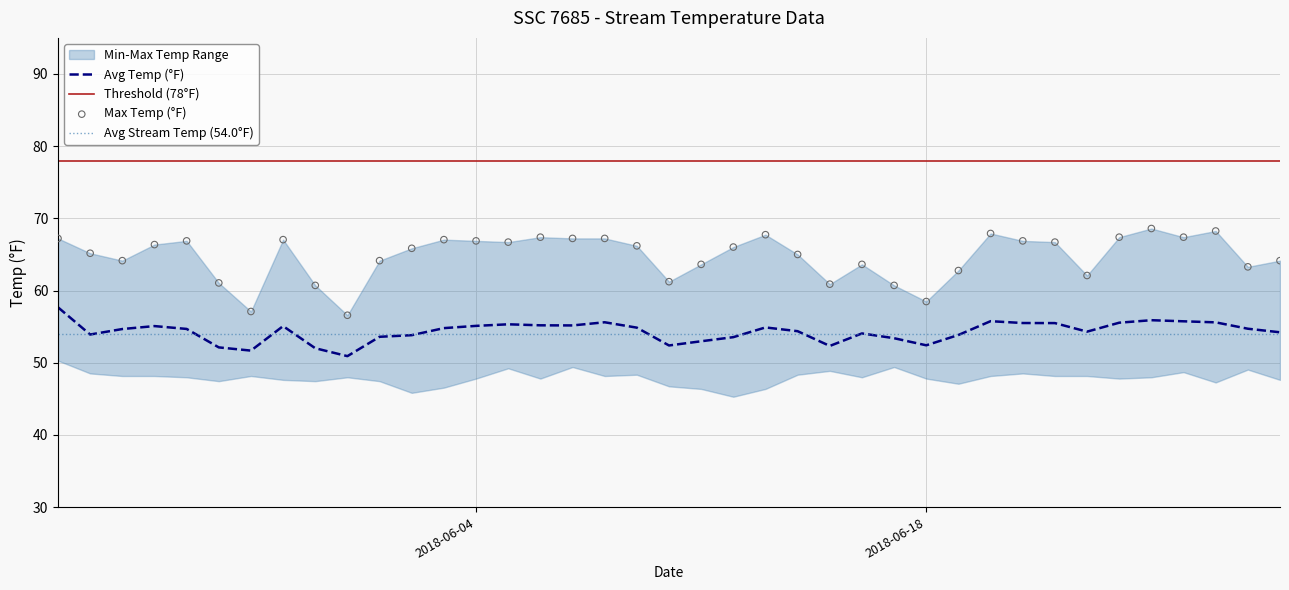

True or false: Threshold (78°F) and Avg Temp (°F) intersect in this chart.

False